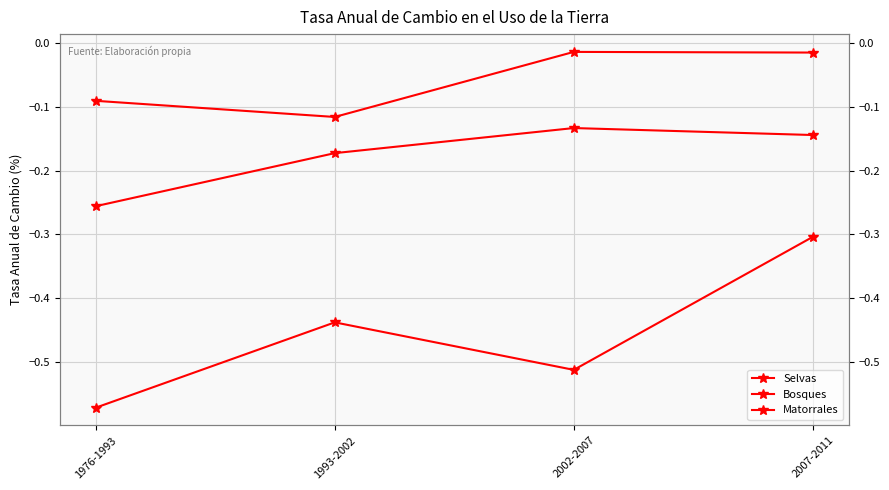

At which category does the chart reach its minimum across all series?

1976-1993